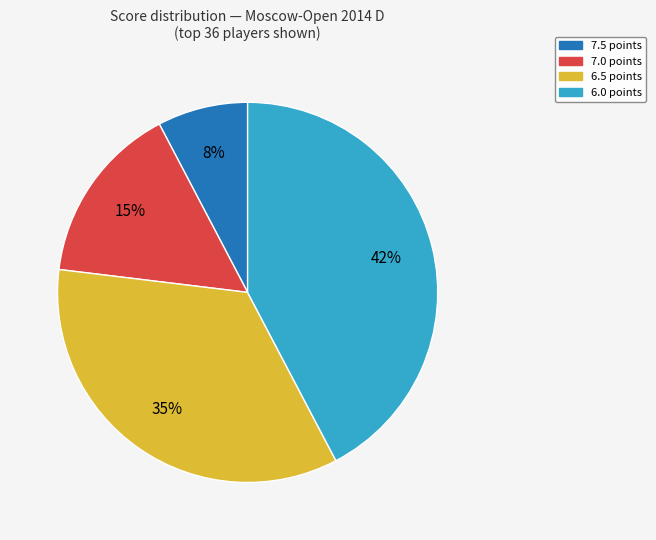

Does any single category account for the majority?

No